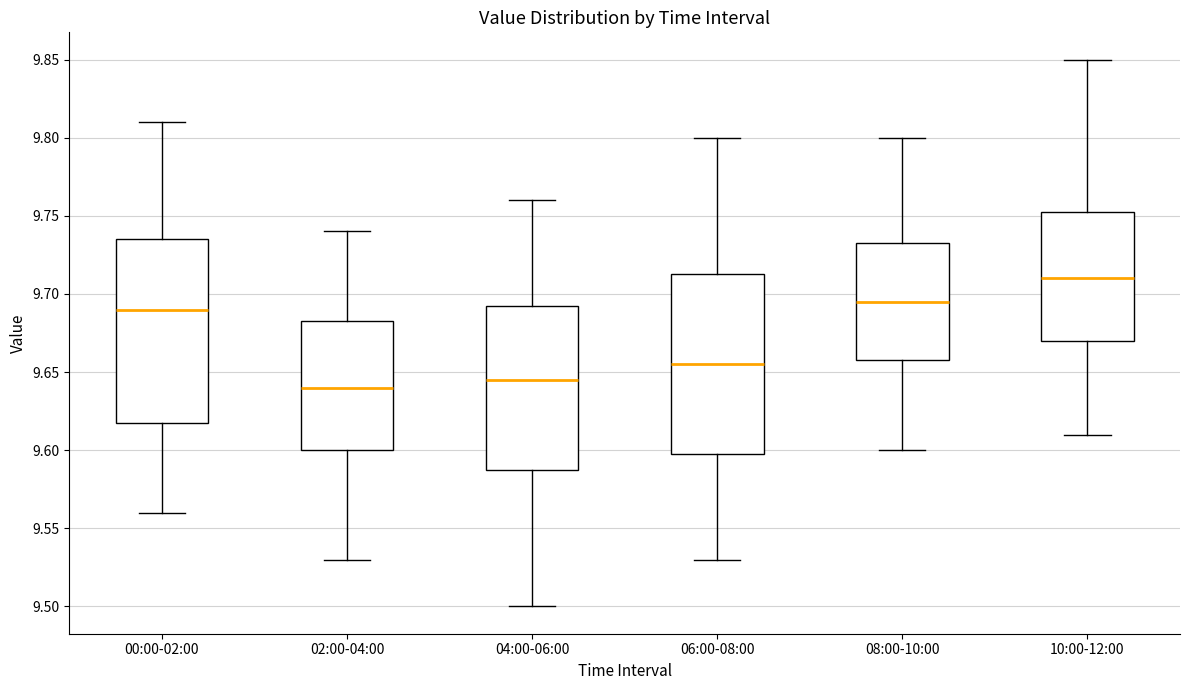

Reading left to right, transcribe this box plot: for each box, give where its median line is, the range the box spans, and where its two whiskers end, as read against the y-axis. The values are not printed on the chart, so give them approximately, as read against the axis.

00:00-02:00: median 9.690, box 9.620 to 9.735, whiskers 9.560 to 9.810
02:00-04:00: median 9.640, box 9.600 to 9.685, whiskers 9.530 to 9.740
04:00-06:00: median 9.645, box 9.590 to 9.695, whiskers 9.500 to 9.760
06:00-08:00: median 9.655, box 9.600 to 9.715, whiskers 9.530 to 9.800
08:00-10:00: median 9.695, box 9.660 to 9.735, whiskers 9.600 to 9.800
10:00-12:00: median 9.710, box 9.670 to 9.755, whiskers 9.610 to 9.850